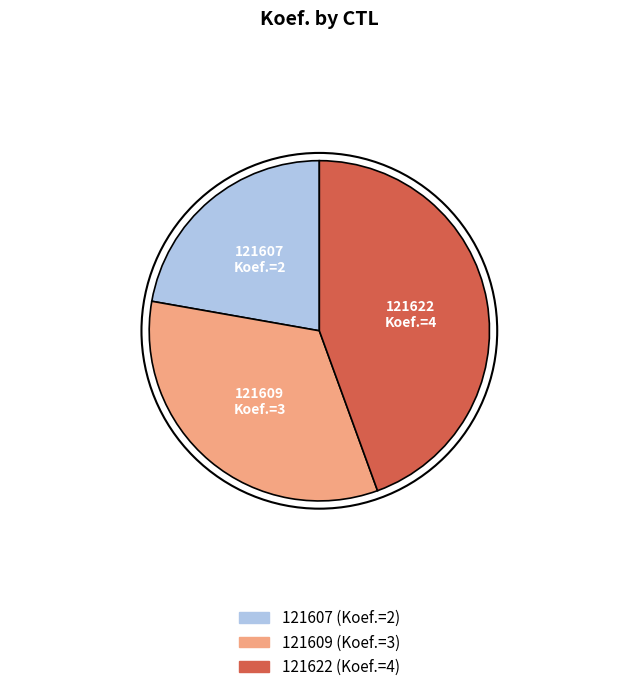

The 121607 slice represents 22% of the pie. True or false?

True